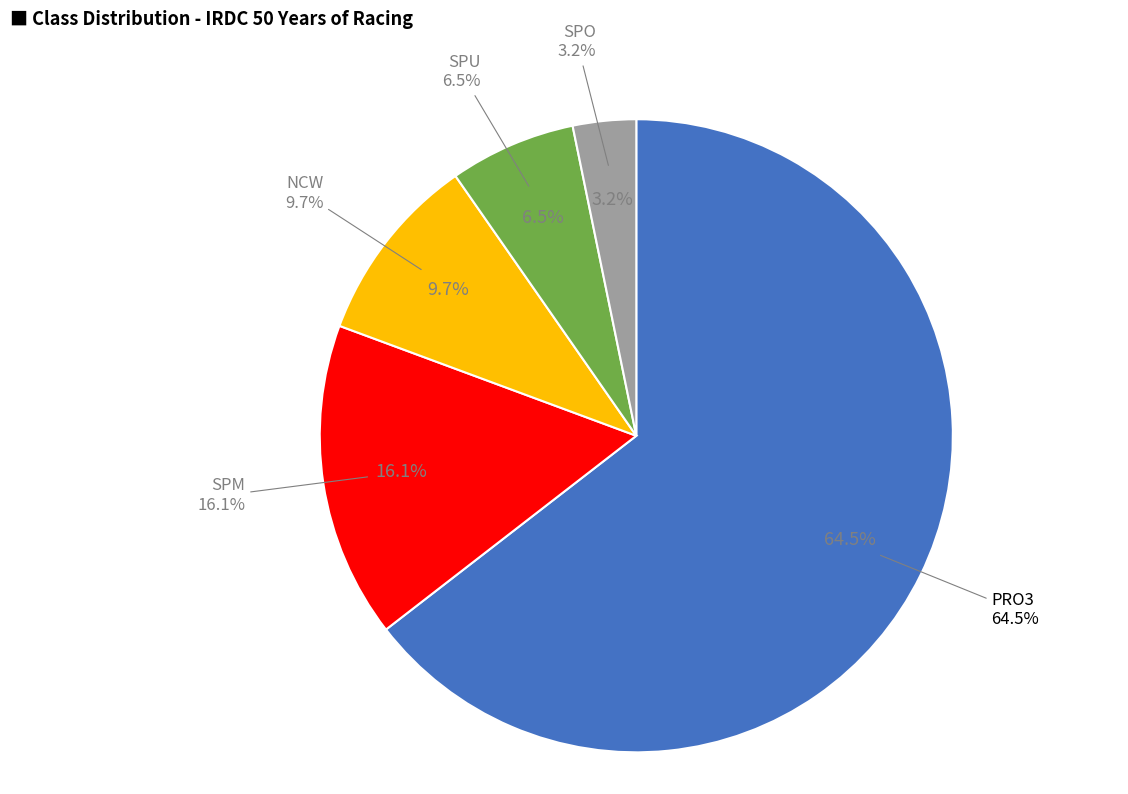

Which has a higher value, PRO3 or NCW?

PRO3